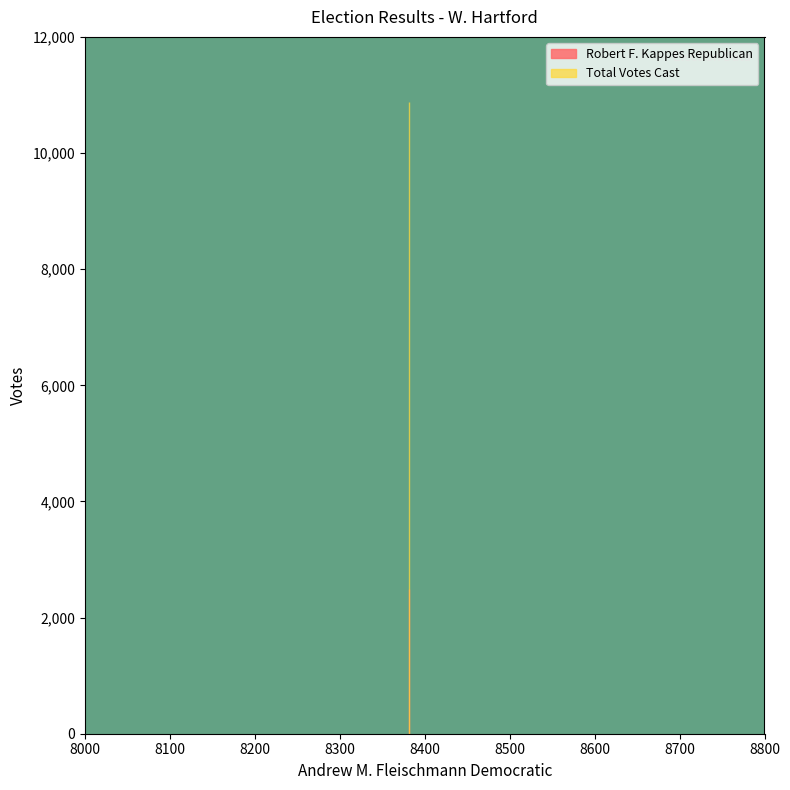

Is it true that Robert F. Kappes Republican equals 2491 at Totals?

True